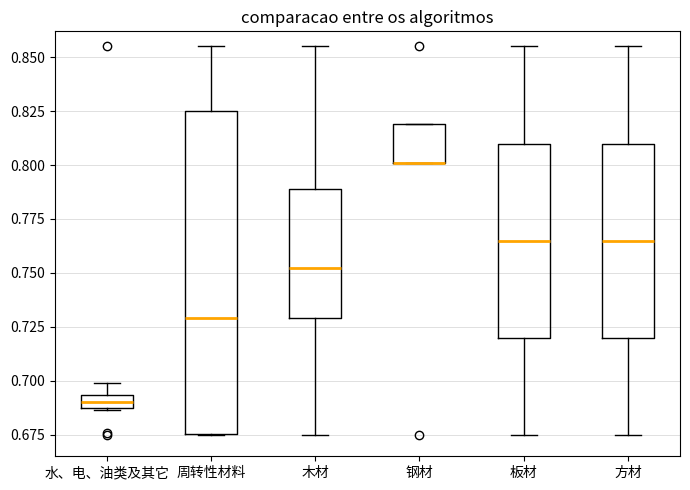

Where is the upper edge of the box for 方材 on the y-axis? The values are not printed on the chart, so give them approximately, as read against the axis.

0.810